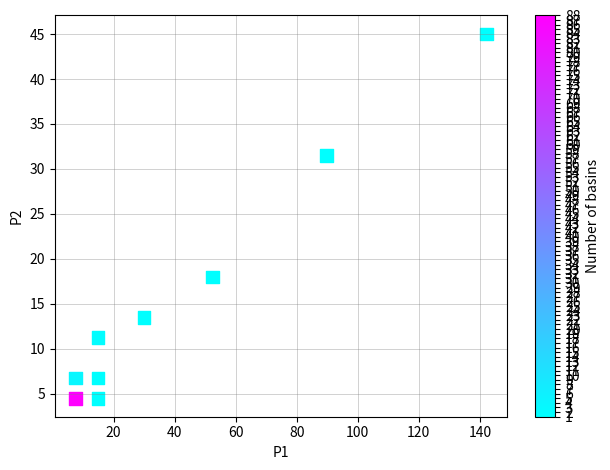

What is the average Y value?

15.7